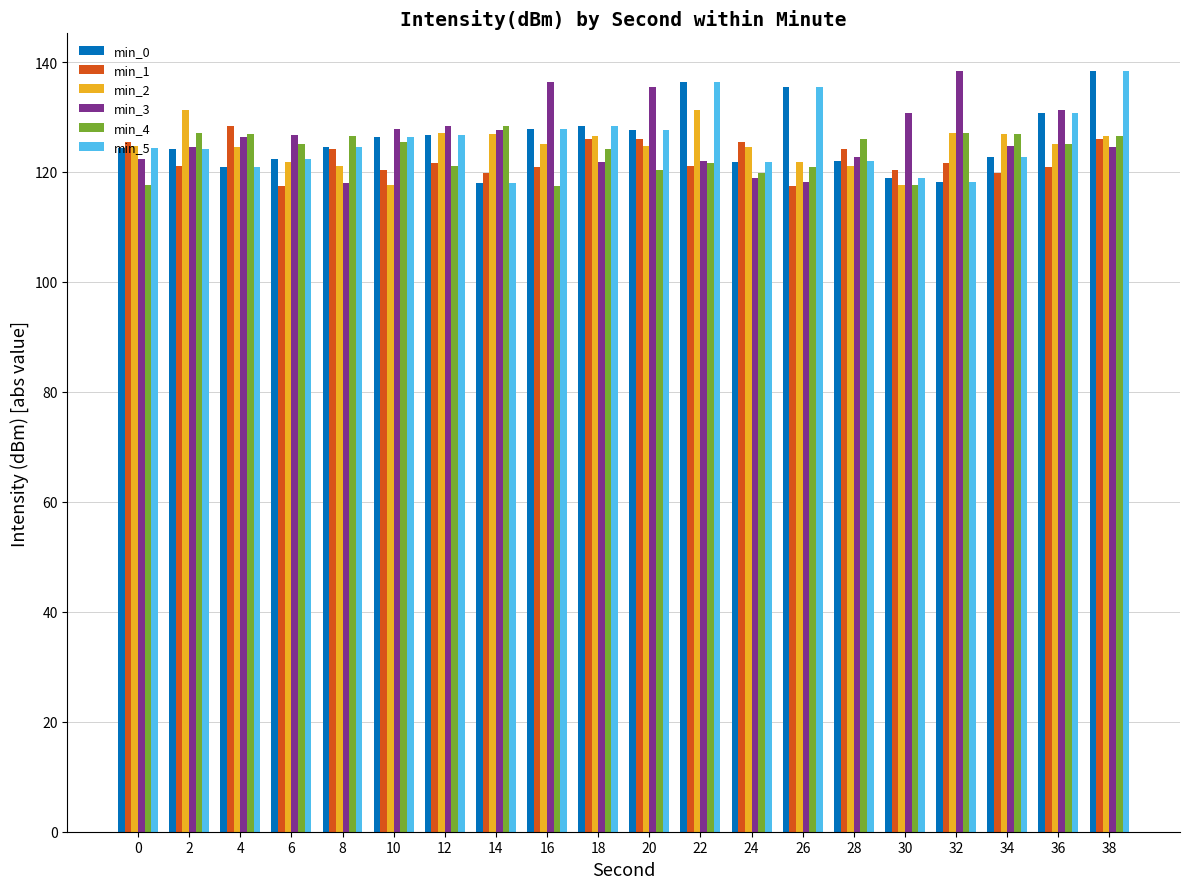

How many categories are shown in the chart?

20